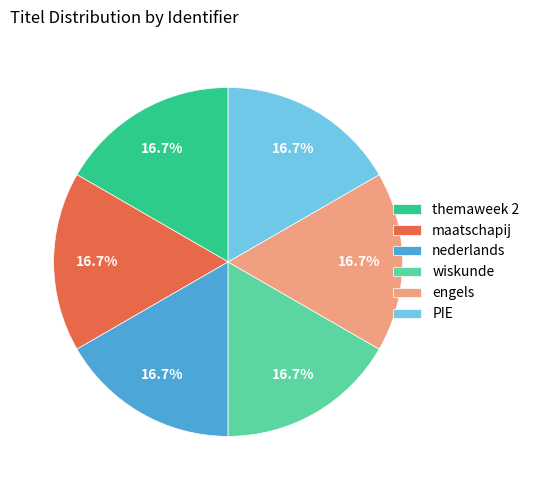

Do wiskunde and themaweek 2 together represent more than half of the pie?

No